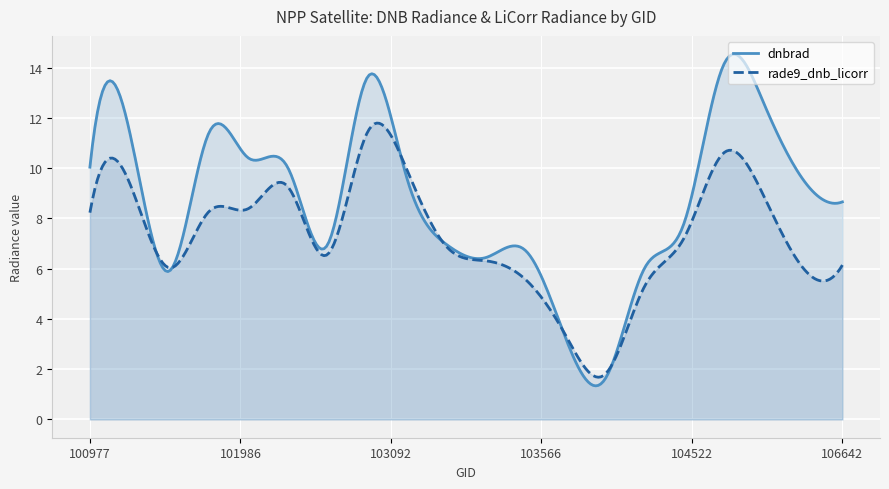

Where is the first local minimum for rade9_dnb_licorr?

101111